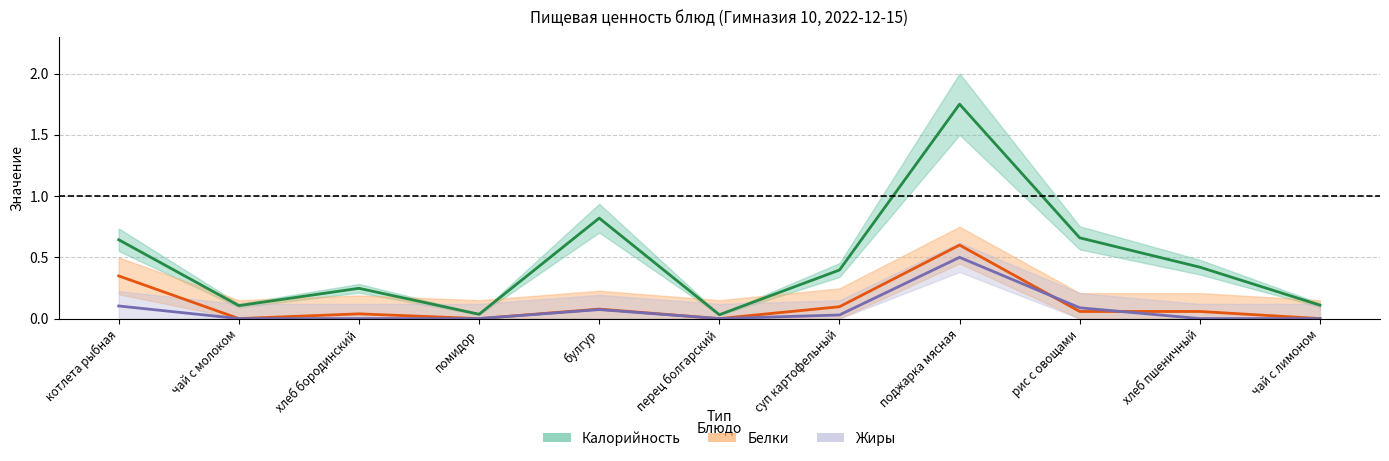

What value does the Жиры series have at рис с овощами?

0.1